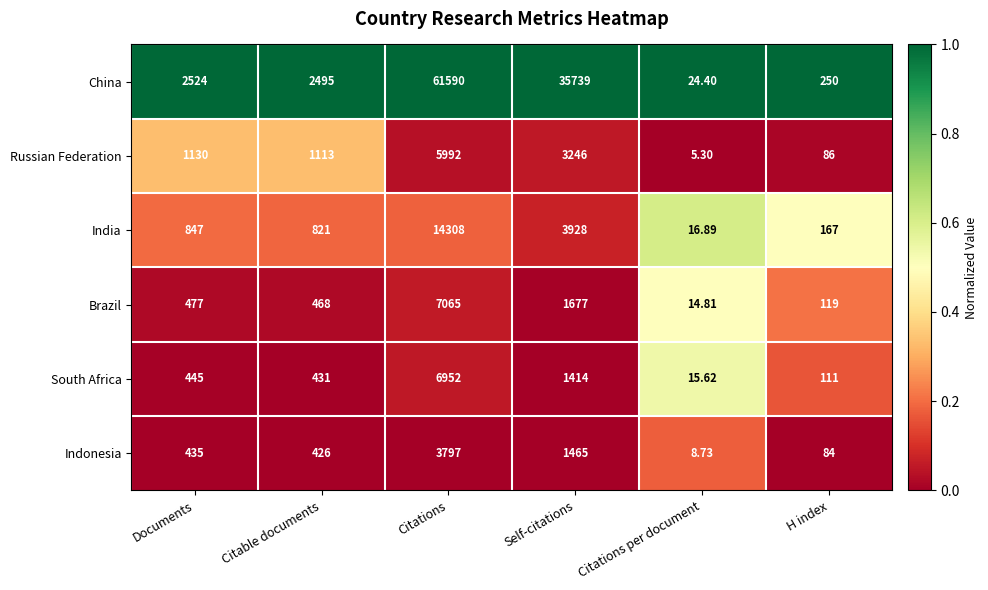

Is the value of Russian Federation at Self-citations greater than the value of Indonesia at Citations per document?

Yes